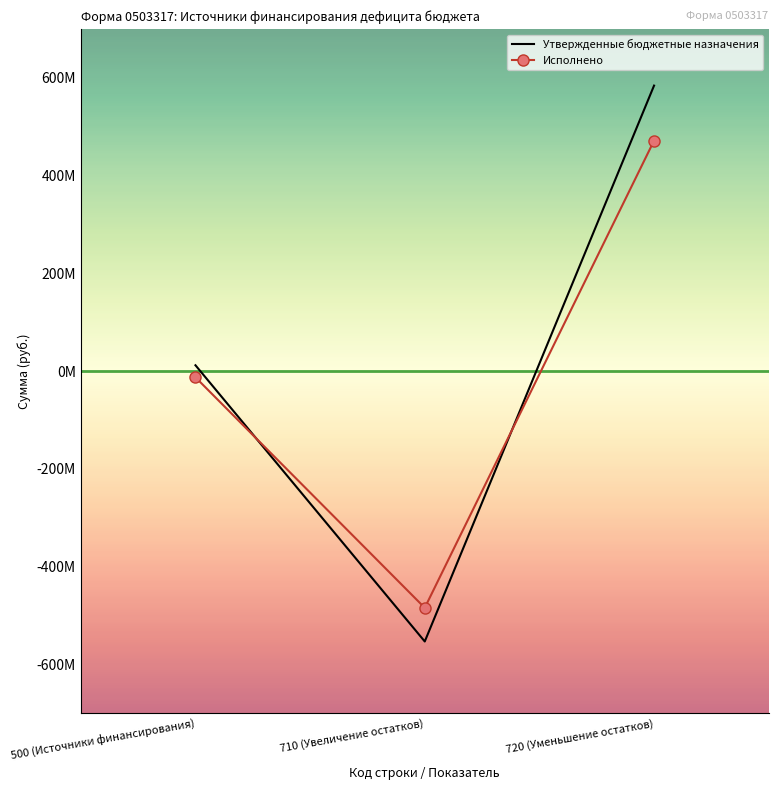

True or false: Утвержденные бюджетные назначения has a value of -277120594.4 at 710 (Увеличение остатков).

False